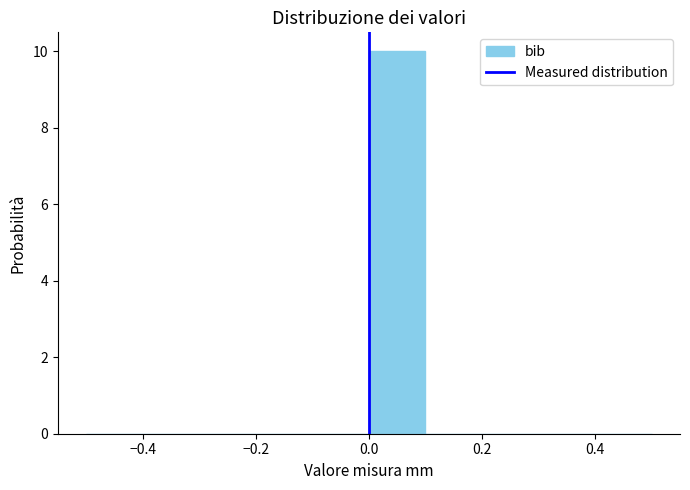

Reading left to right, transcribe this chart: for each bar, give the range it covers on the x-axis and its height. The values are not printed on the chart, so give them approximately, as read against the axis.

-0.5 to -0.4: 0
-0.4 to -0.3: 0
-0.3 to -0.2: 0
-0.2 to -0.1: 0
-0.1 to 0.0: 0
0.0 to 0.1: 10
0.1 to 0.2: 0
0.2 to 0.3: 0
0.3 to 0.4: 0
0.4 to 0.5: 0